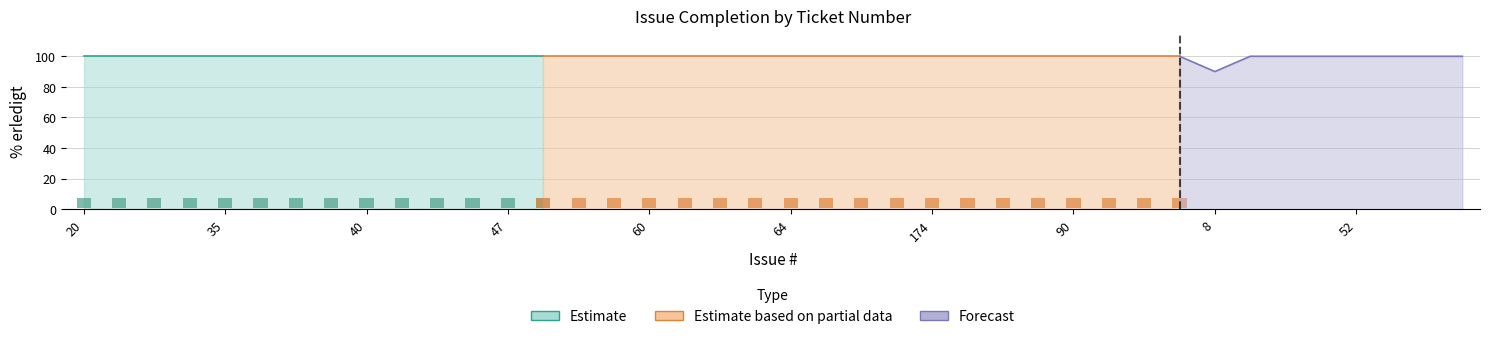

Which has a higher value, 203 or 44?

203